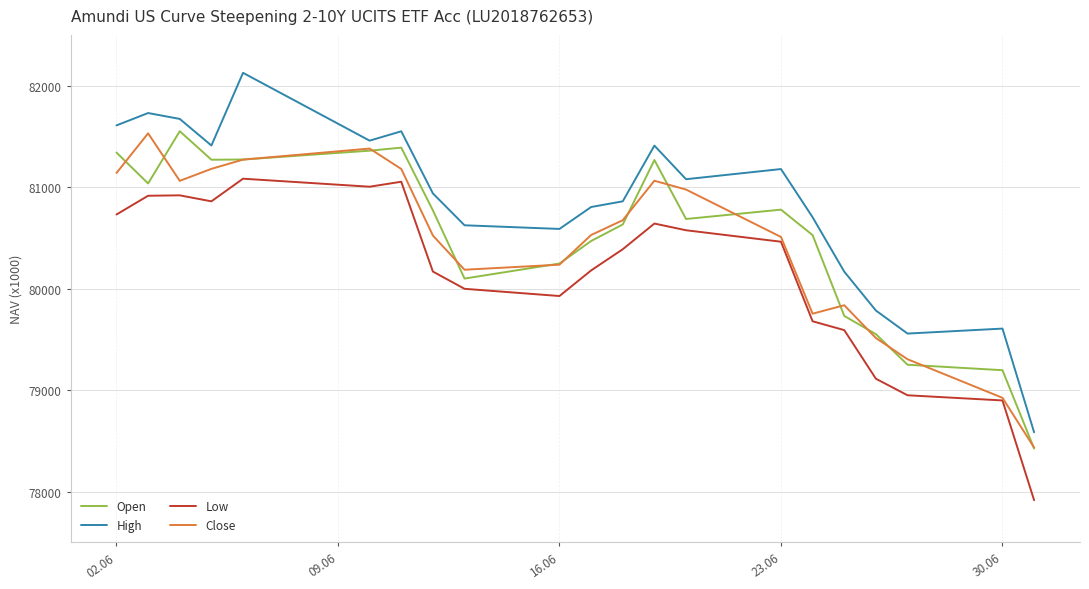

Does the chart have visible grid lines?

Yes